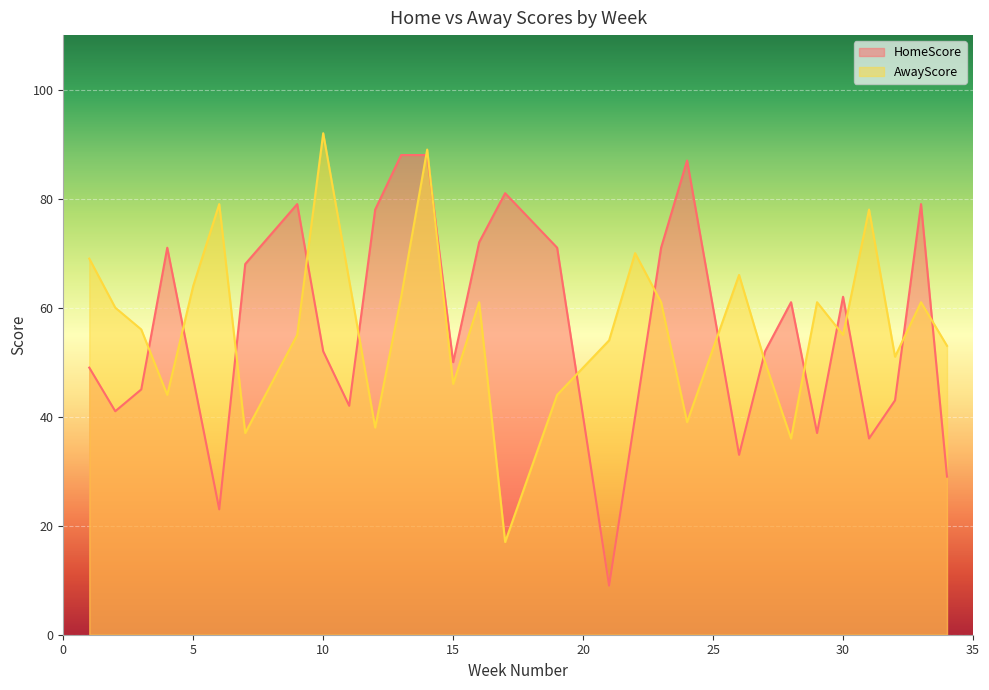

How many data points in AwayScore are less than 60?

15